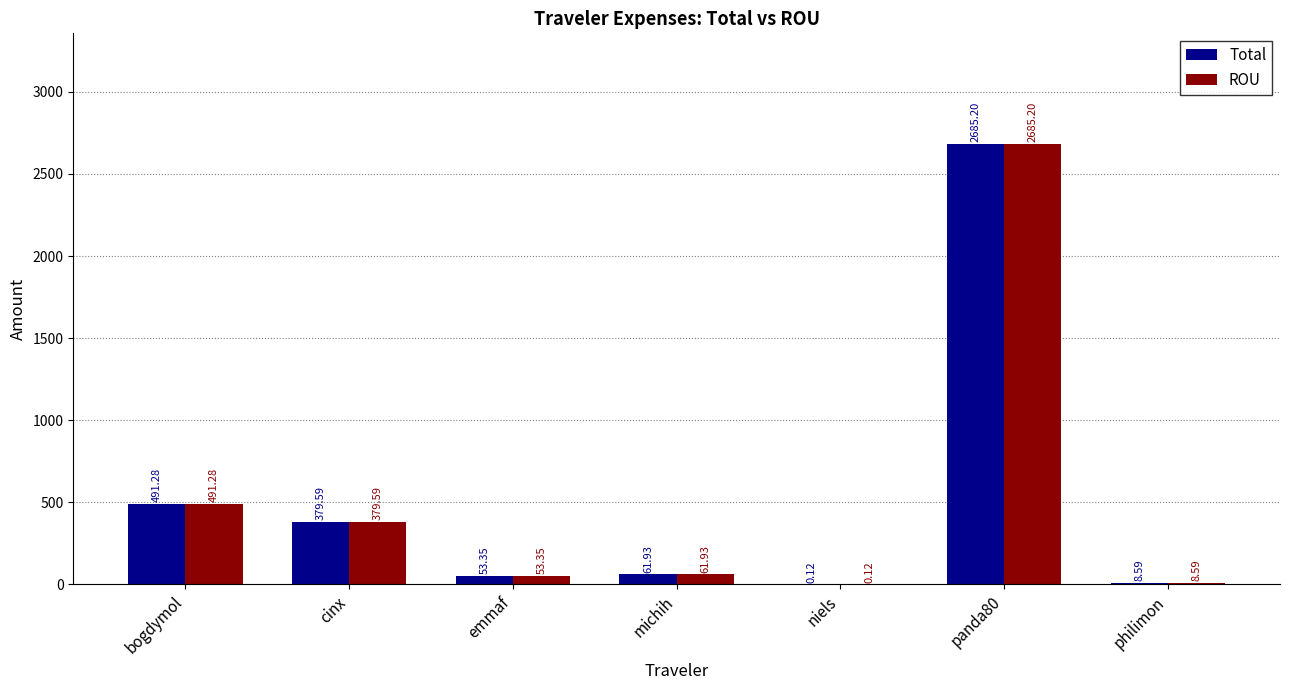

What is the sum of the Total values at emmaf and cinx?

432.9